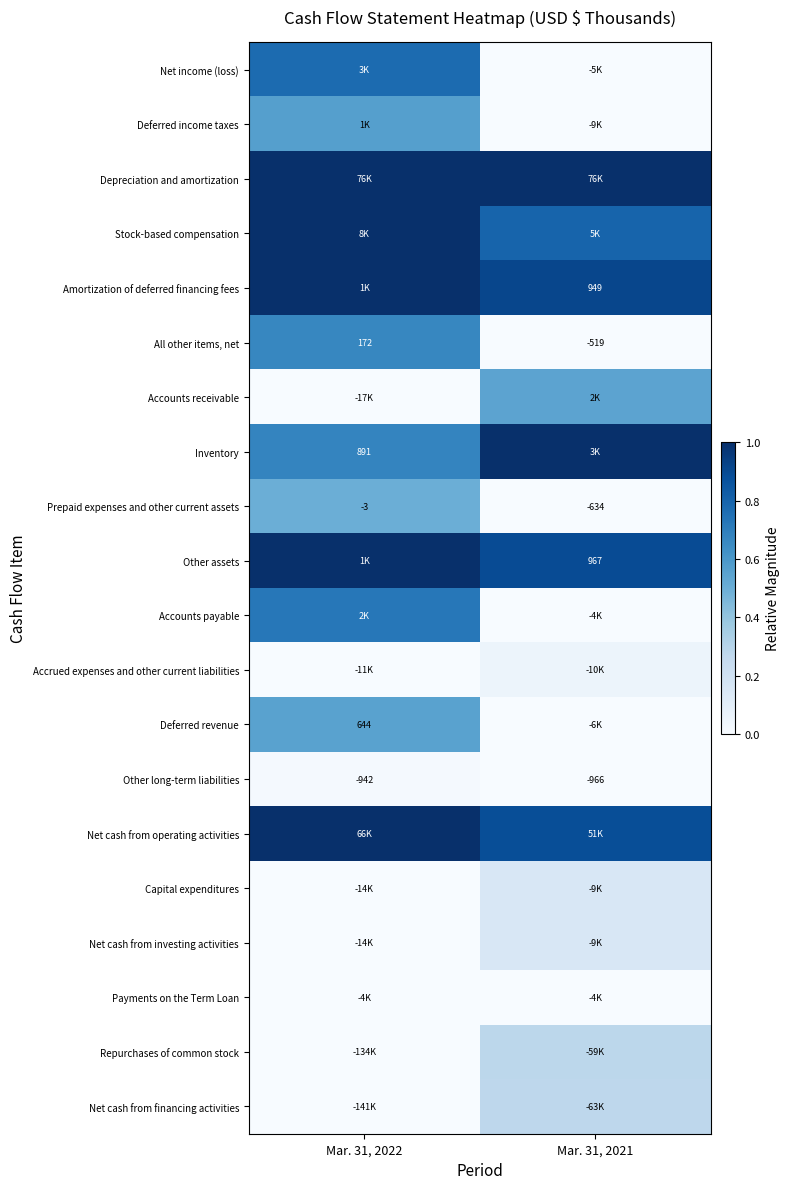

Which series has the largest total across all categories?

Depreciation and amortization